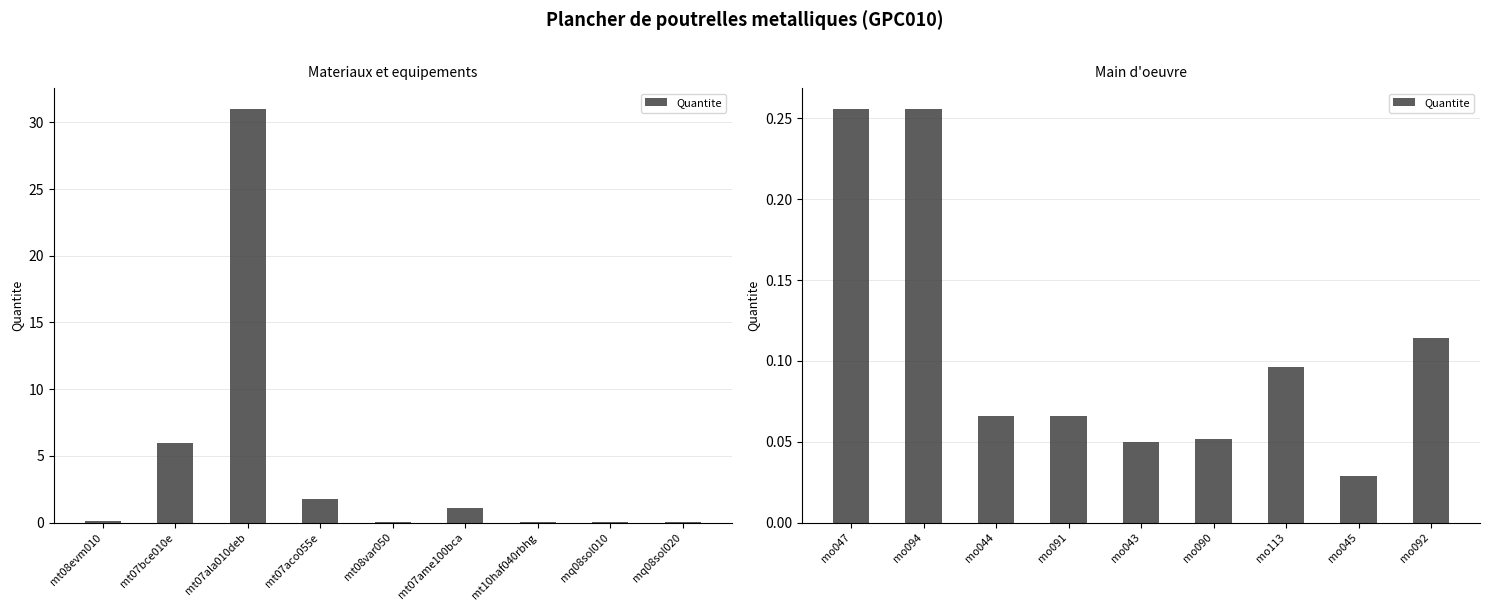

What is the value of the 7th bar from the left?

0.1